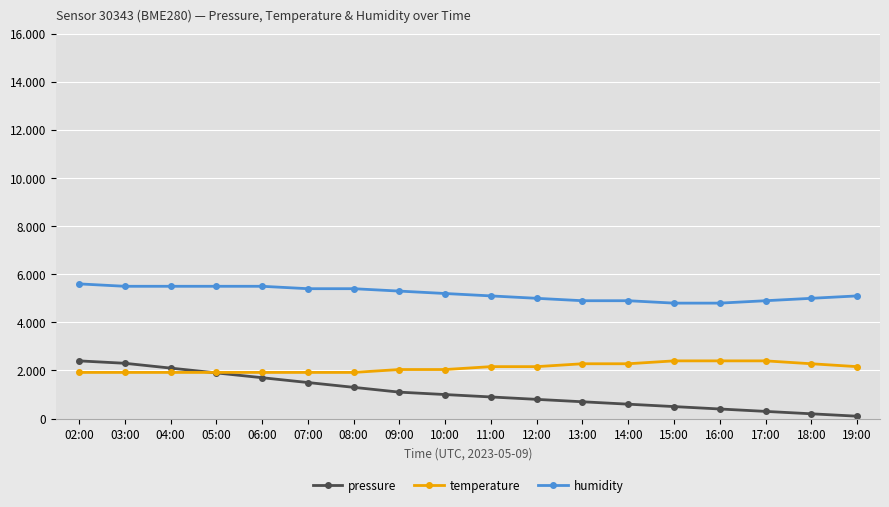

At which label does pressure first exceed 1000?

02:00